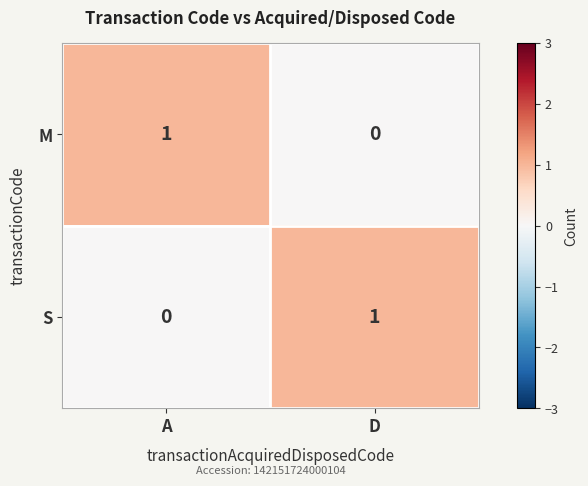

List the labels in order of S value, largest first.

D, A